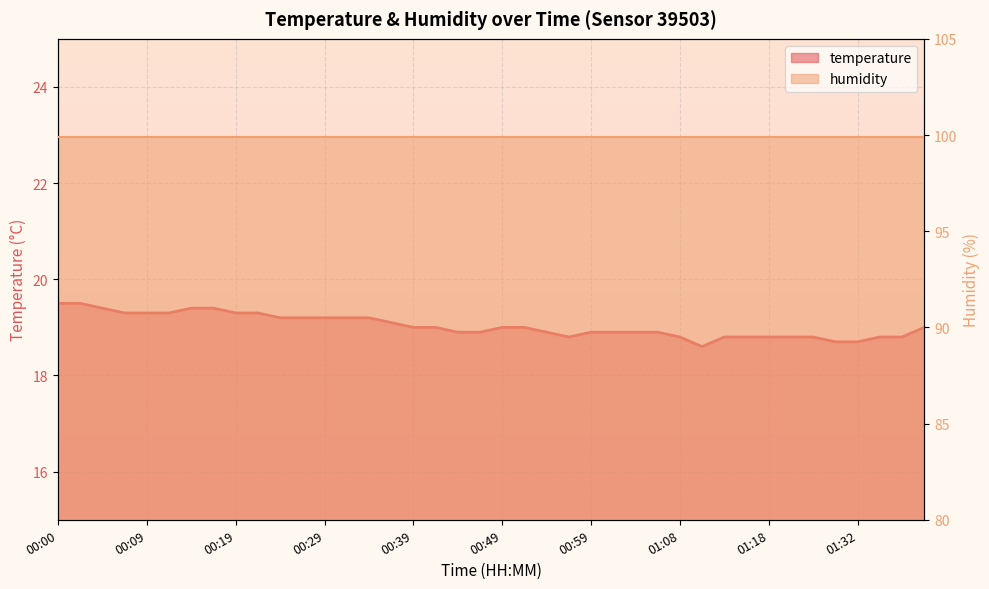

What is the minimum value shown in the chart?

18.6